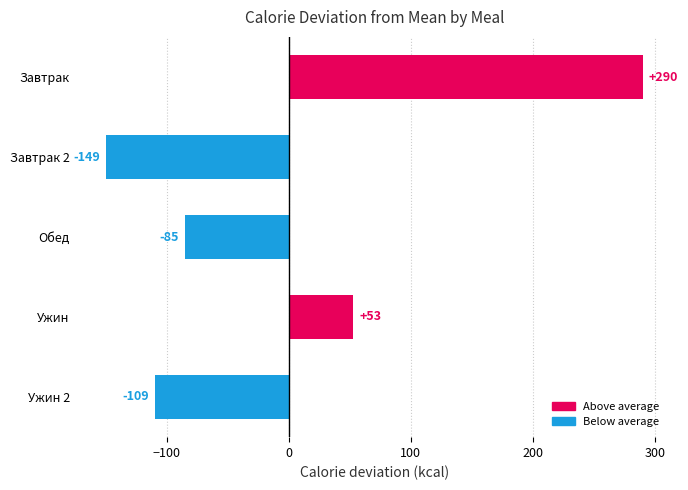

How many bars are there in total?

5